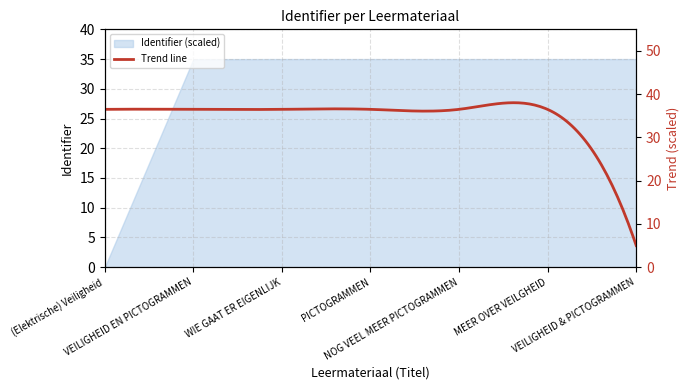

Rank the categories by value from lowest to highest.

(Elektrische) Veiligheid, VEILIGHEID EN PICTOGRAMMEN, WIE GAAT ER EIGENLIJK, PICTOGRAMMEN, MEER OVER VEILGHEID, NOG VEEL MEER PICTOGRAMMEN, VEILIGHEID & PICTOGRAMMEN